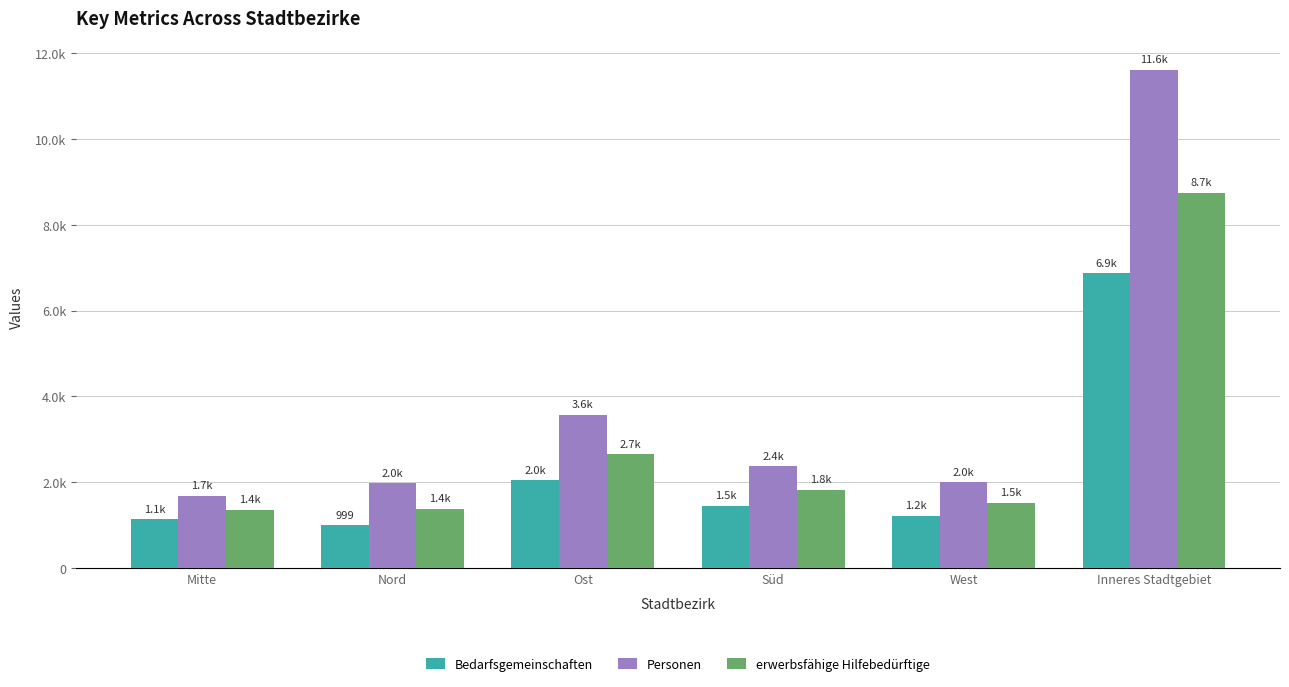

What is the difference between the maximum and minimum values in the erwerbsfähige Hilfebedürftige series?

7379